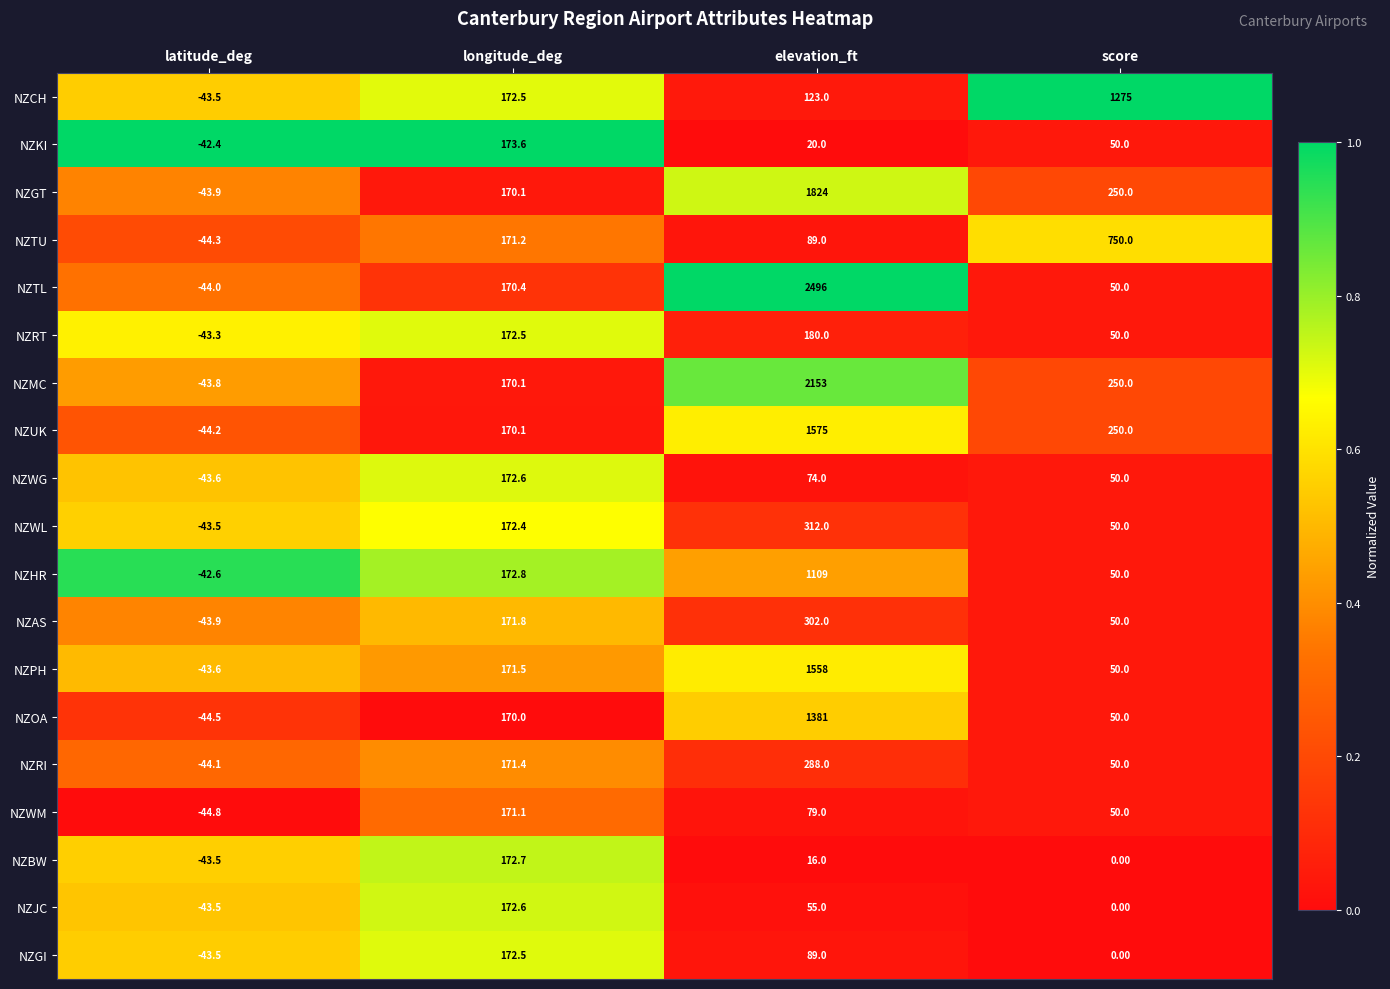

At which category is the sum across all series the highest?

elevation_ft